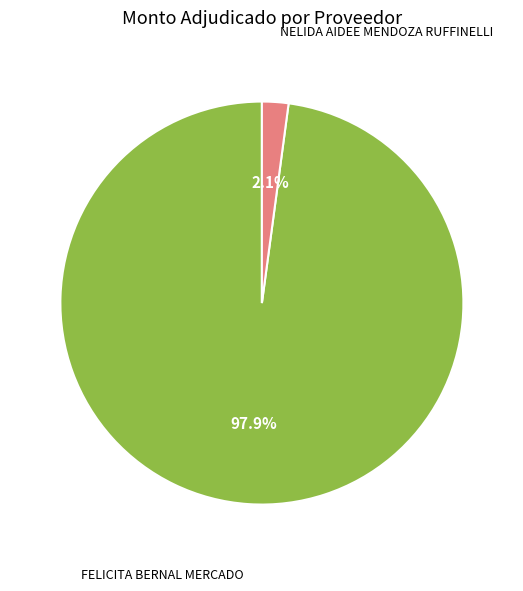

To the nearest percent, what is the average slice percentage?

50%